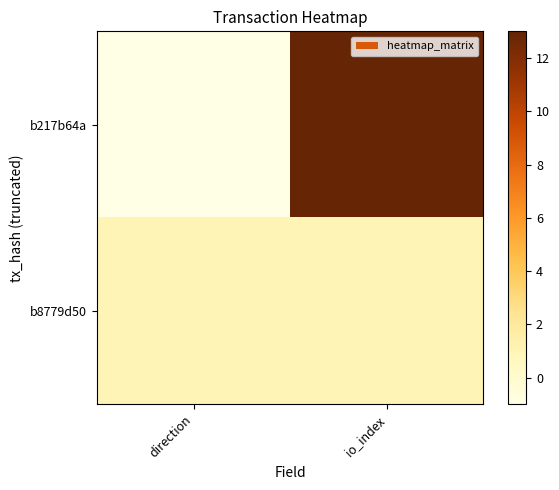

At which category is the sum across all series the highest?

io_index